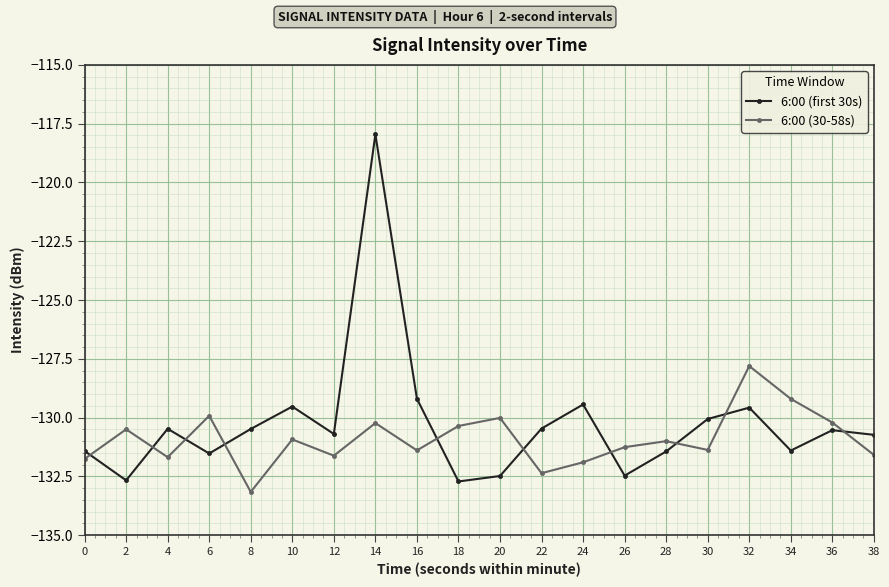

What is the minimum value for 6:00 (30-58s)?

-133.2